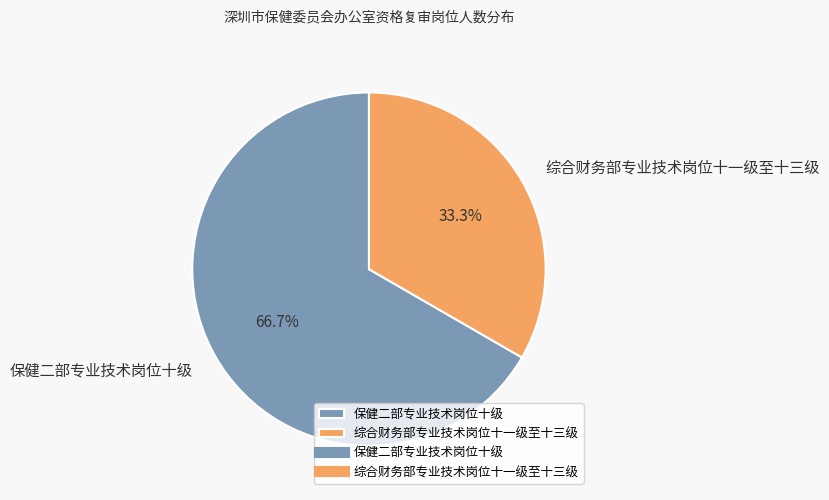

True or false: 综合财务部专业技术岗位十一级至十三级 accounts for 24% of the total.

False